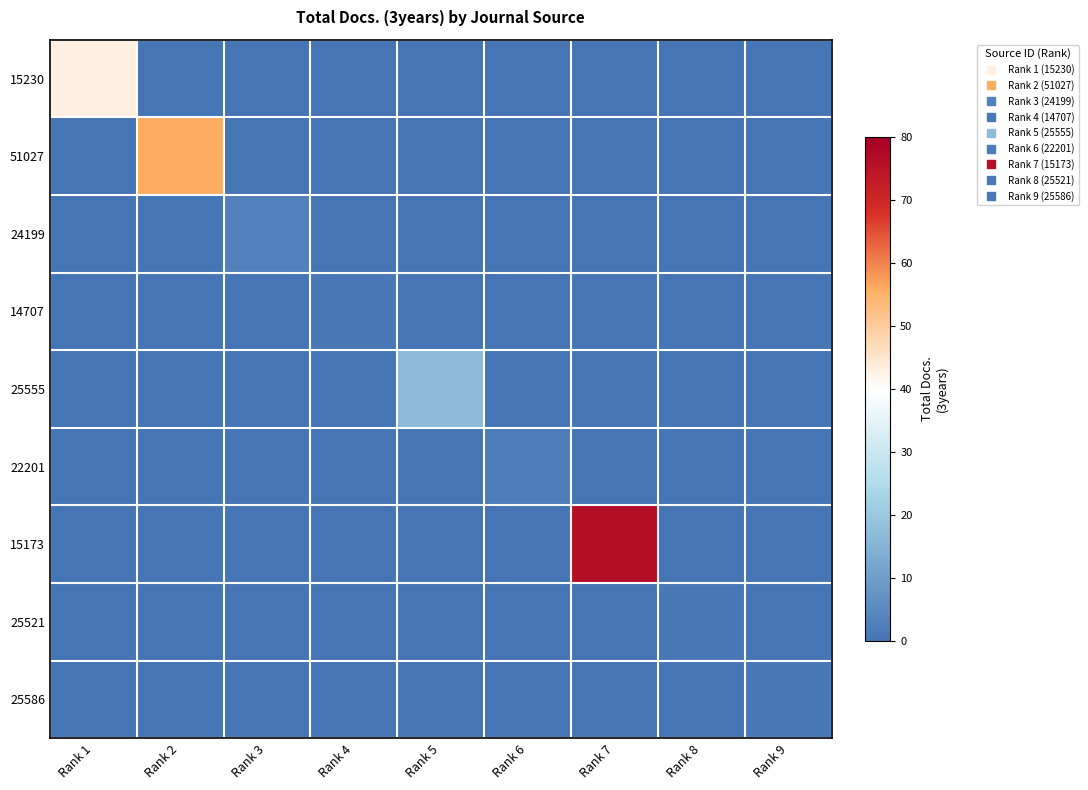

What is the total value across all series at Rank 3?

3